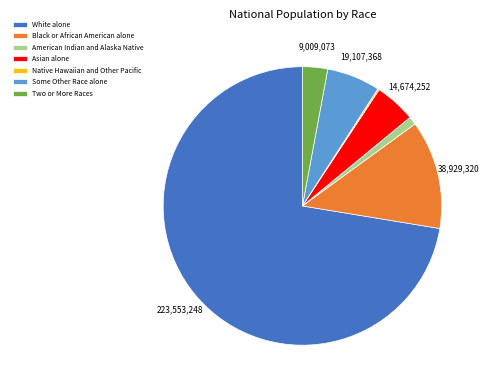

Is White alone the majority of the pie?

Yes